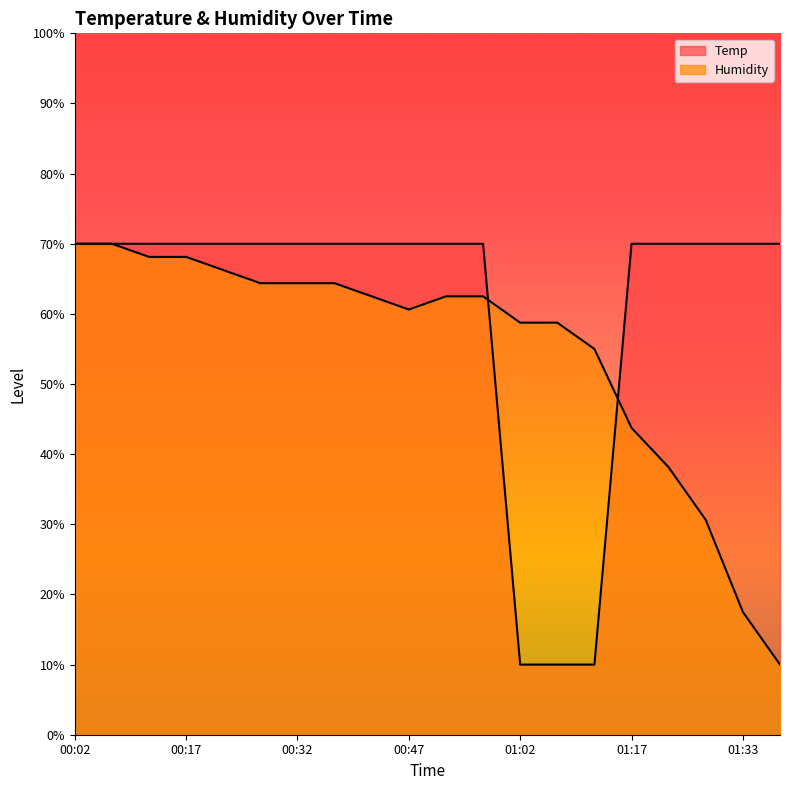

True or false: Humidity has more than 0 interior local peaks.

False